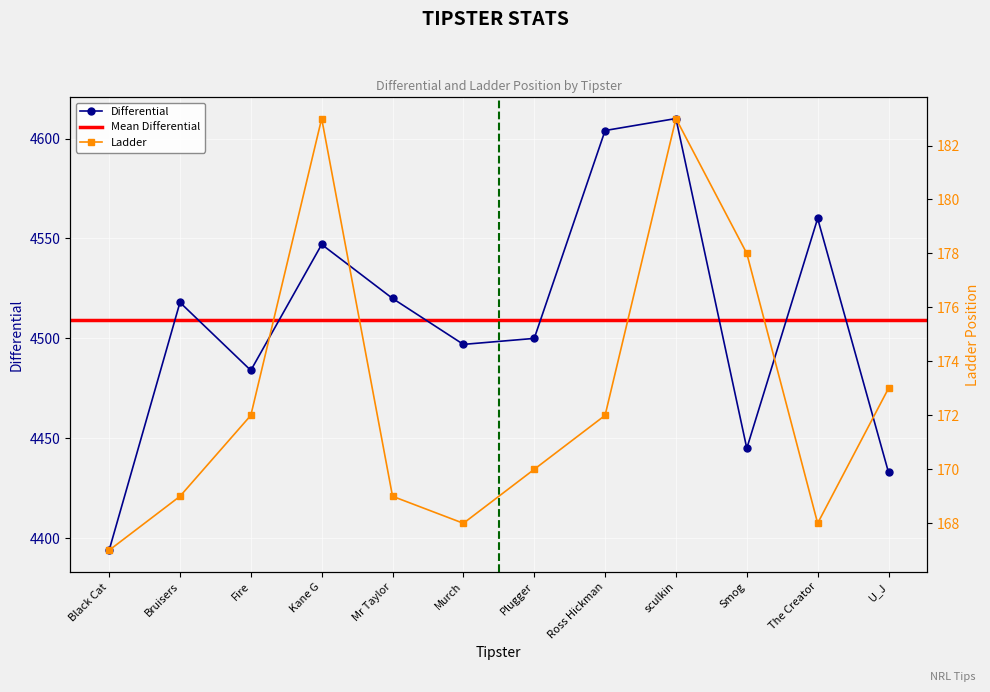

What position from the right is Fire?

10